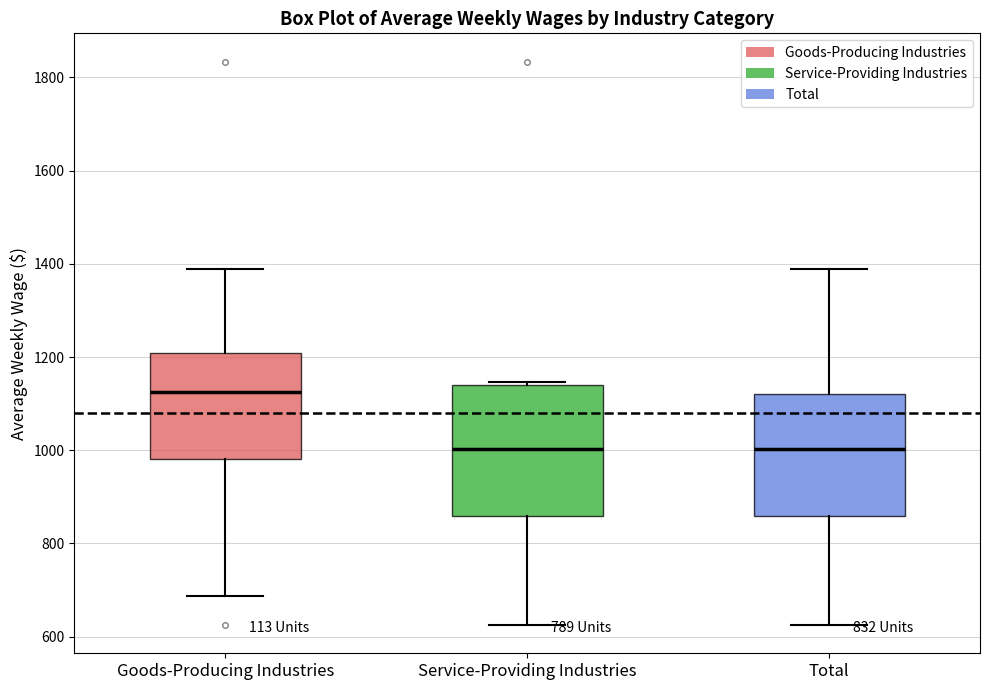

Which box's median line is the highest?

Goods-Producing Industries